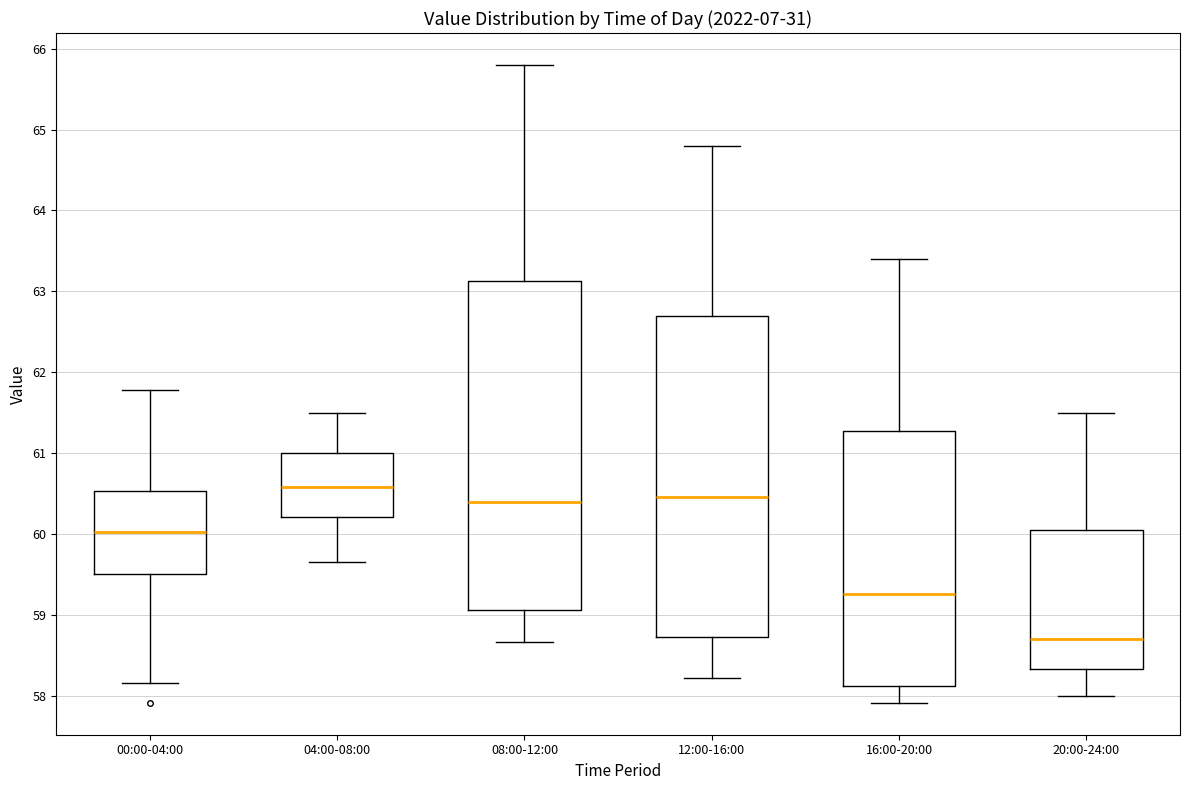

Where is the lower edge of the box for 12:00-16:00 on the y-axis? The values are not printed on the chart, so give them approximately, as read against the axis.

58.7